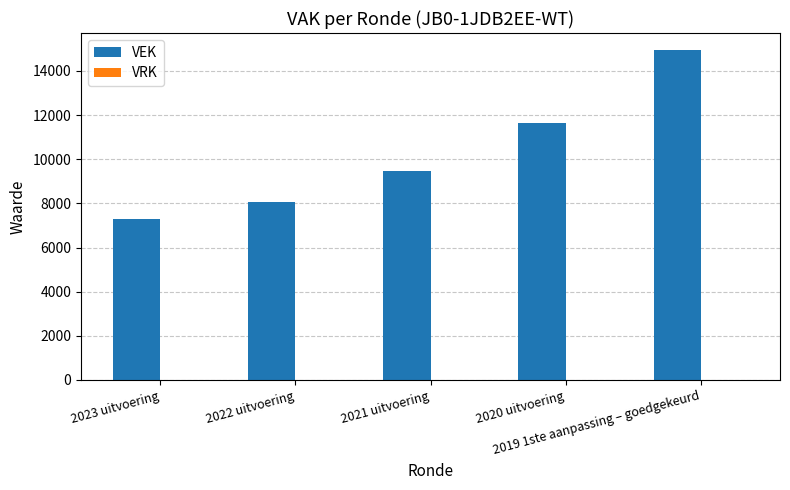

What is the smallest value displayed?

7291